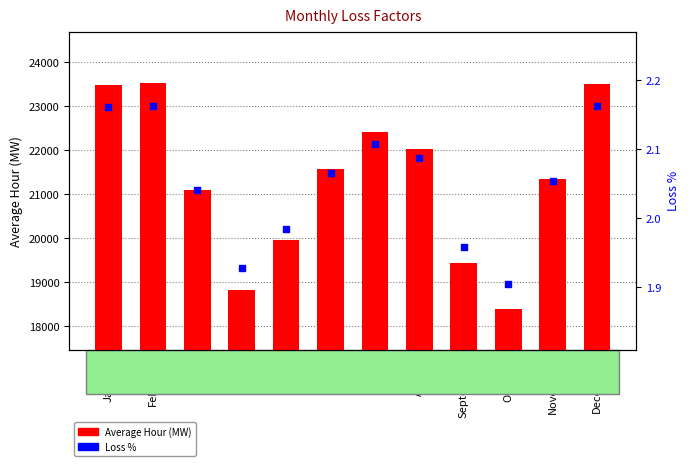

At which category is the sum across all series the highest?

February